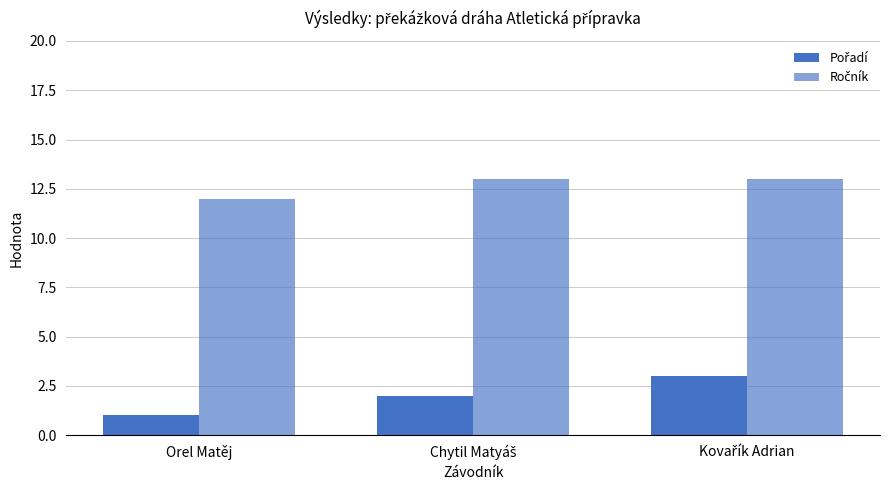

How many groups of bars are there?

3